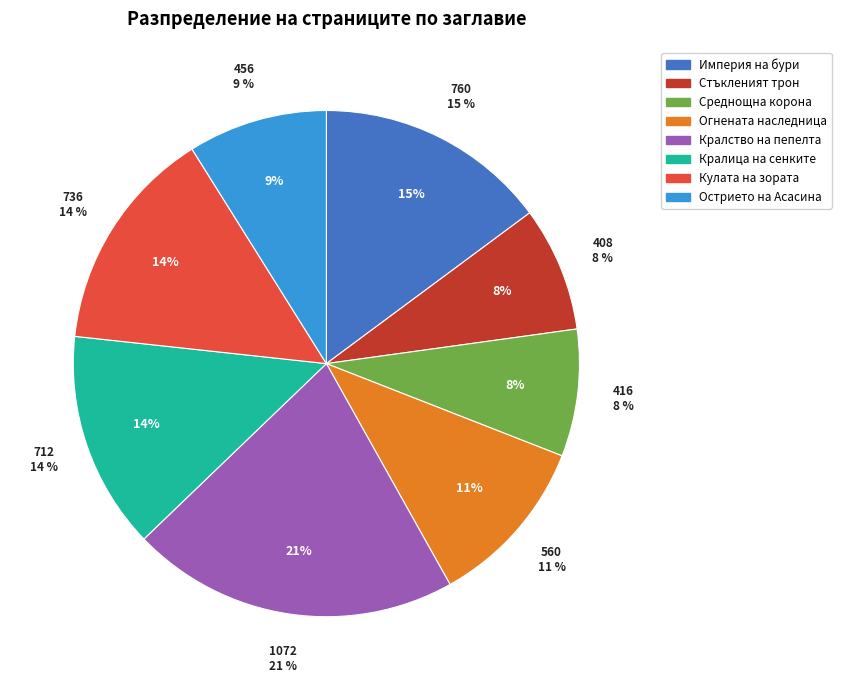

What is the change in value from Кралство на пепелта to Кулата на зората?

-336